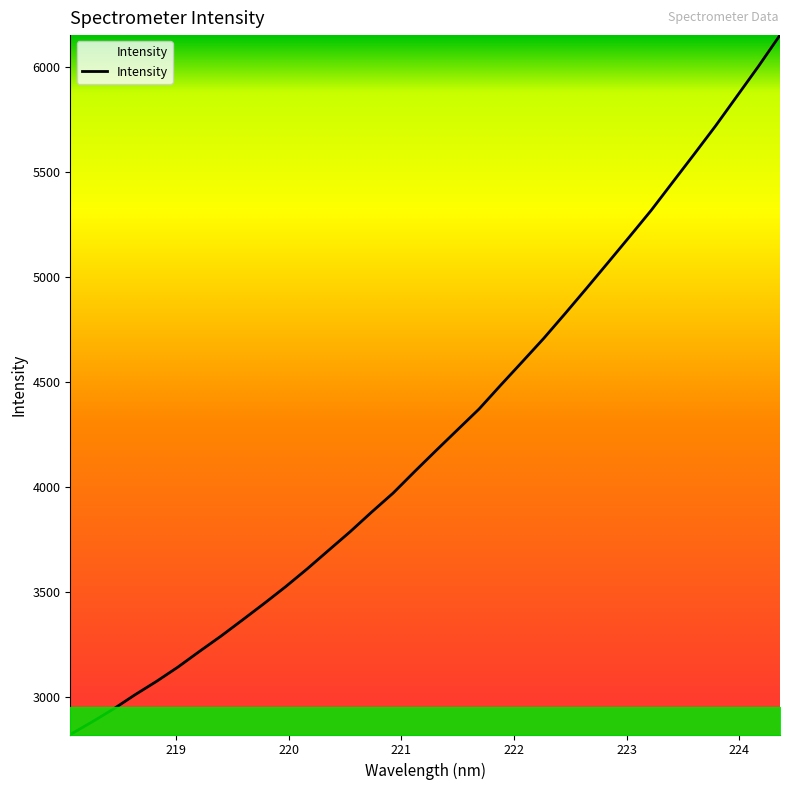

What is the difference between the maximum and minimum values?

3328.2